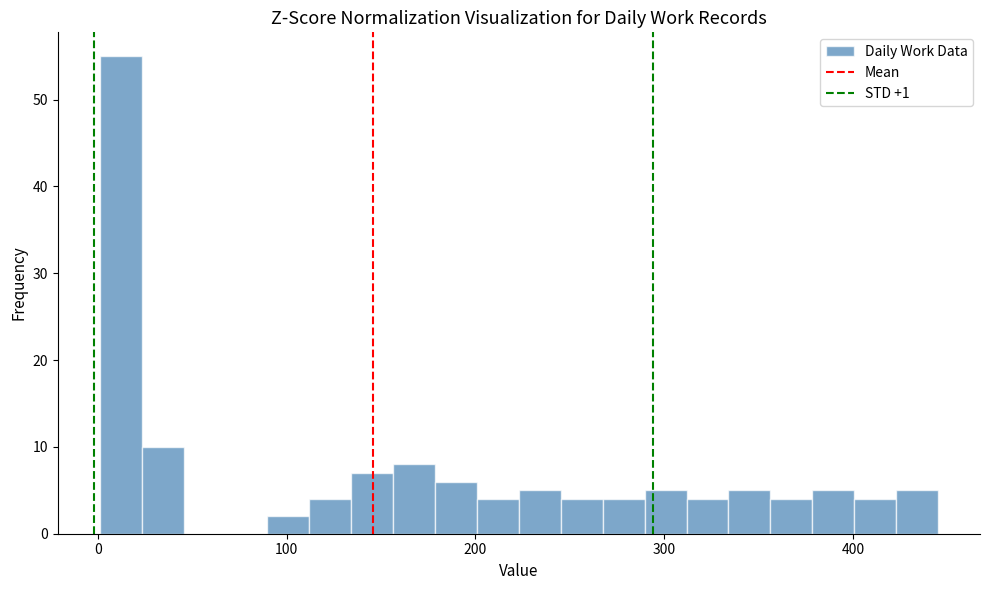

Around what value on the x-axis is the tallest bar? Give the approximate position of its centre, as read against the axis.

10